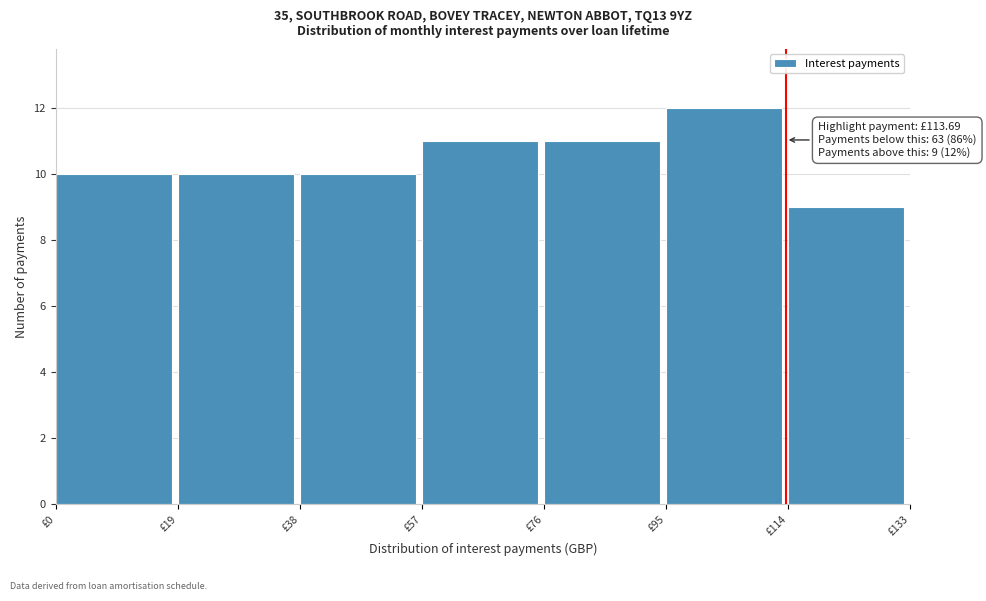

Which range on the x-axis has the tallest bar?

95 to 114